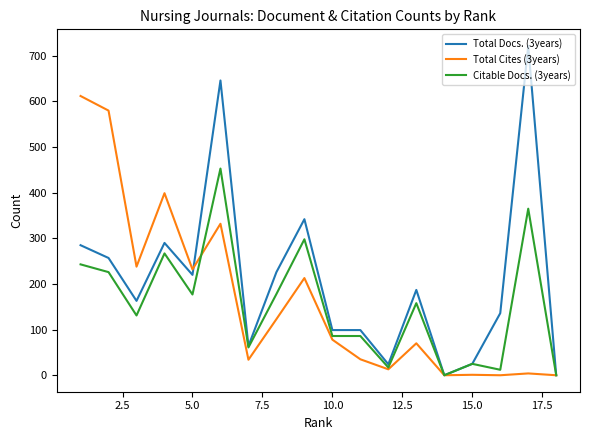

Which series has the widest spread of values?

Total Docs. (3years)